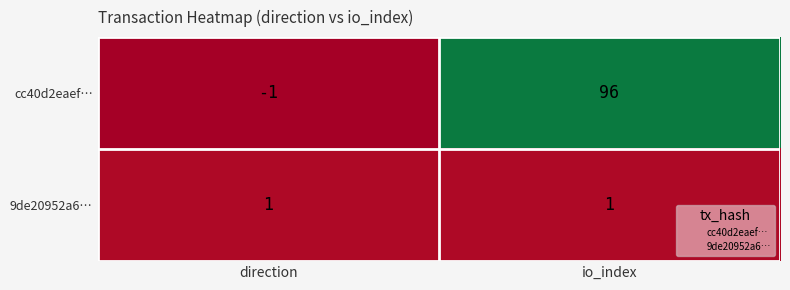

How many categories are shown in the chart?

2